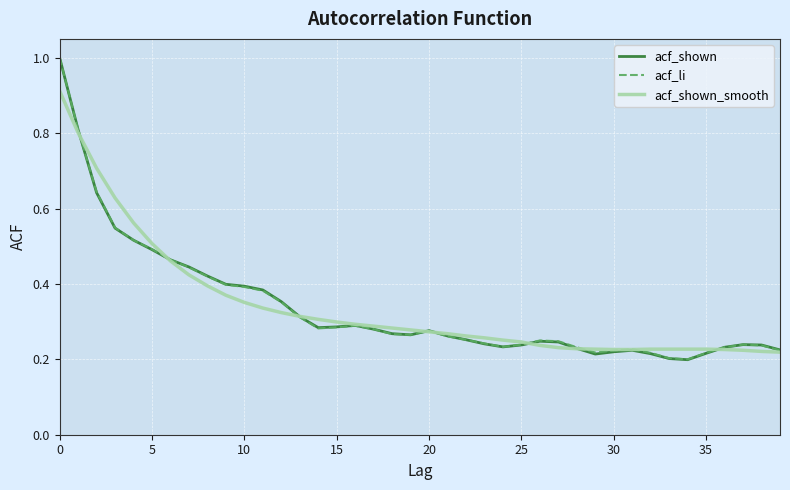

What is the maximum value shown in the chart?

1.0